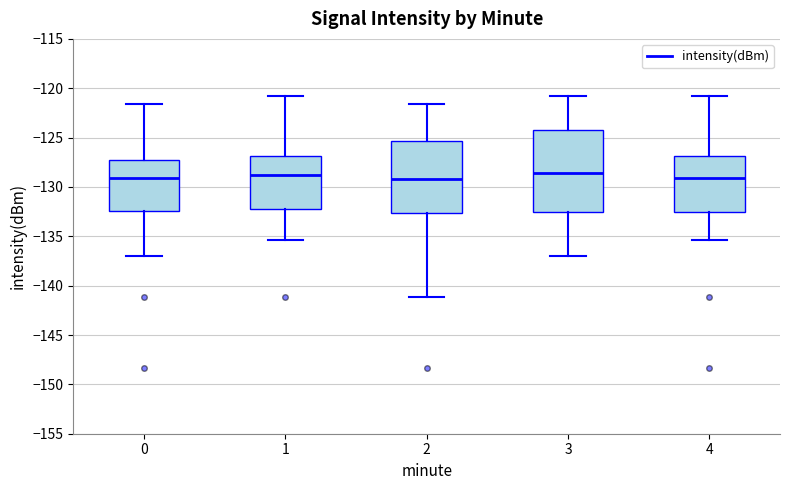

Reading left to right, transcribe this box plot: for each box, give where its median line is, the range the box spans, and where its two whiskers end, as read against the y-axis. The values are not printed on the chart, so give them approximately, as read against the axis.

0: median -129.0, box -132.5 to -127.0, whiskers -137.0 to -121.5
1: median -129.0, box -132.5 to -127.0, whiskers -135.5 to -121.0
2: median -129.0, box -132.5 to -125.5, whiskers -141.0 to -121.5
3: median -128.5, box -132.5 to -124.5, whiskers -137.0 to -121.0
4: median -129.0, box -132.5 to -127.0, whiskers -135.5 to -121.0